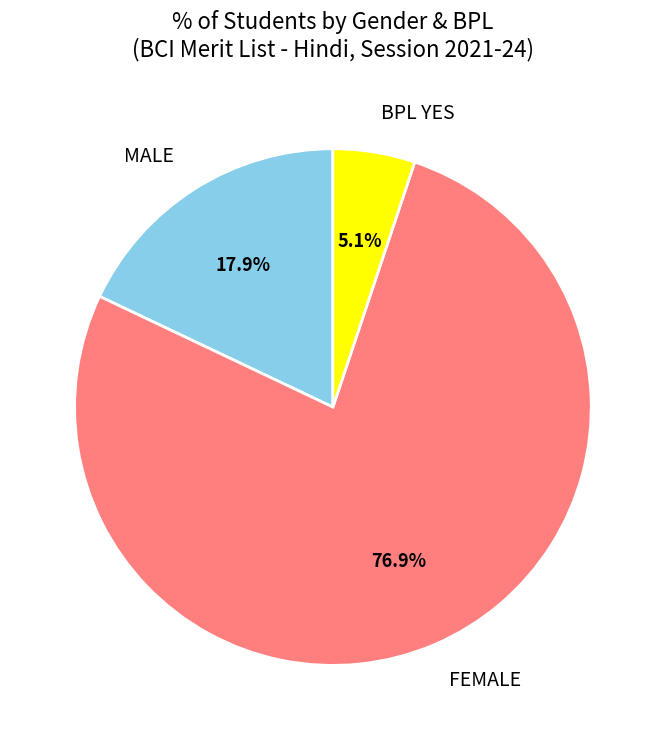

What percentage do BPL YES and FEMALE together represent?

82.1%